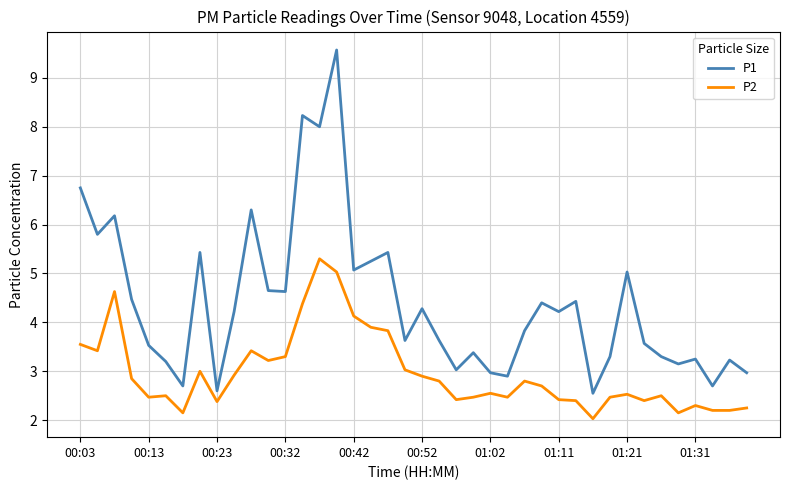

What is the difference between the maximum and minimum values in the P2 series?

3.3